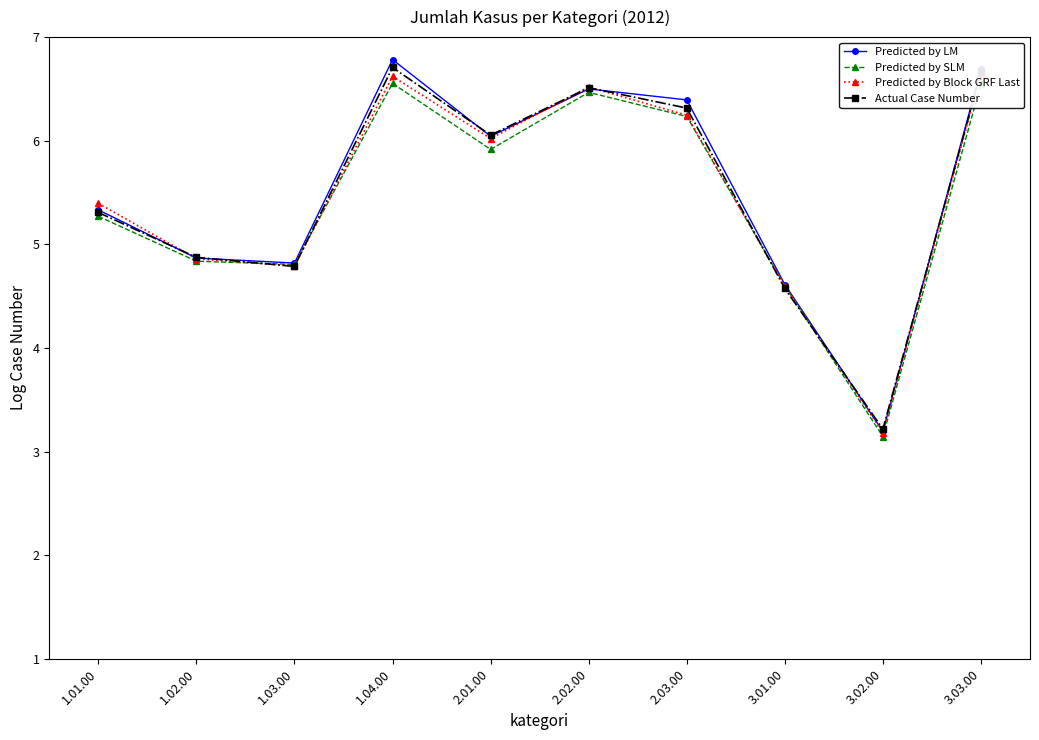

What is the total value across all series at 2.01.00?

24.0